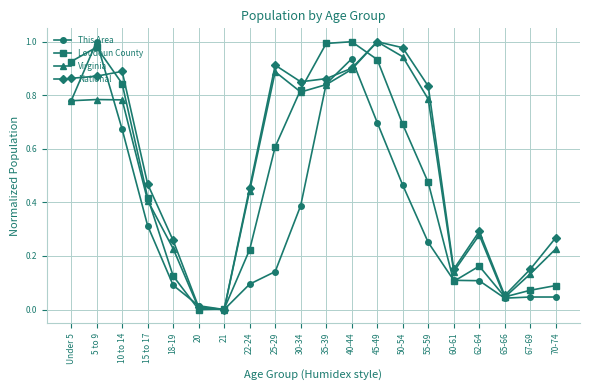

Is this an area chart (filled region under the line)?

No